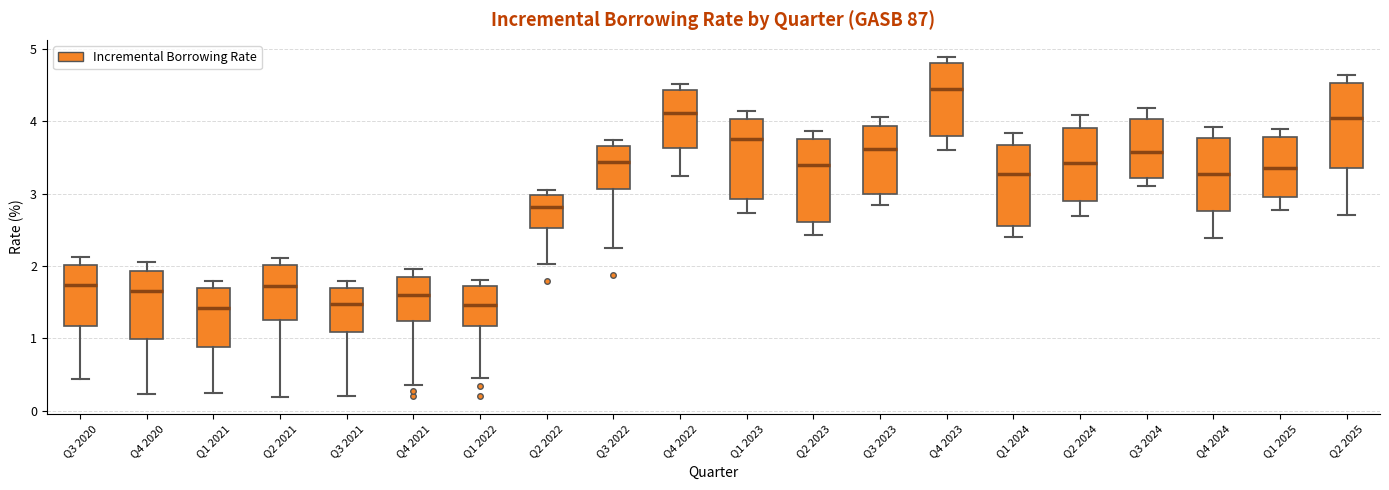

Which box's median line is the highest?

Q4 2023